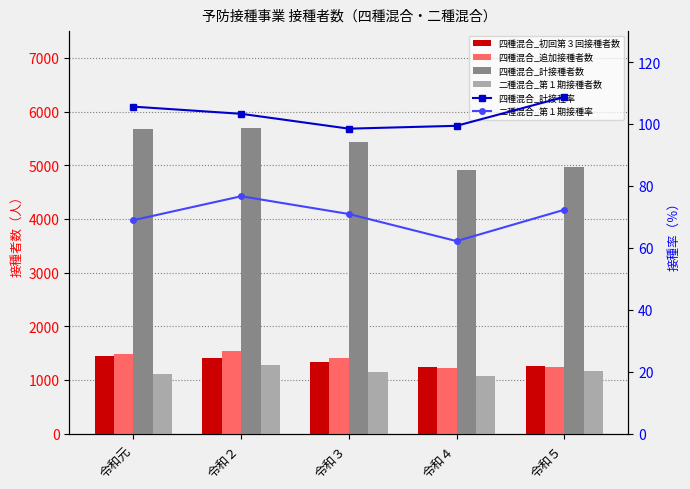

What is the difference between the 二種混合_第１期接種者数 values at 令和元 and 令和２?

174.0